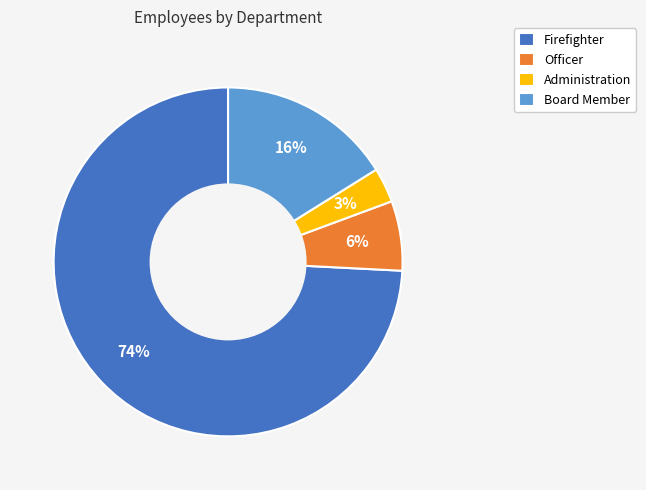

The Administration slice represents 3% of the pie. True or false?

True